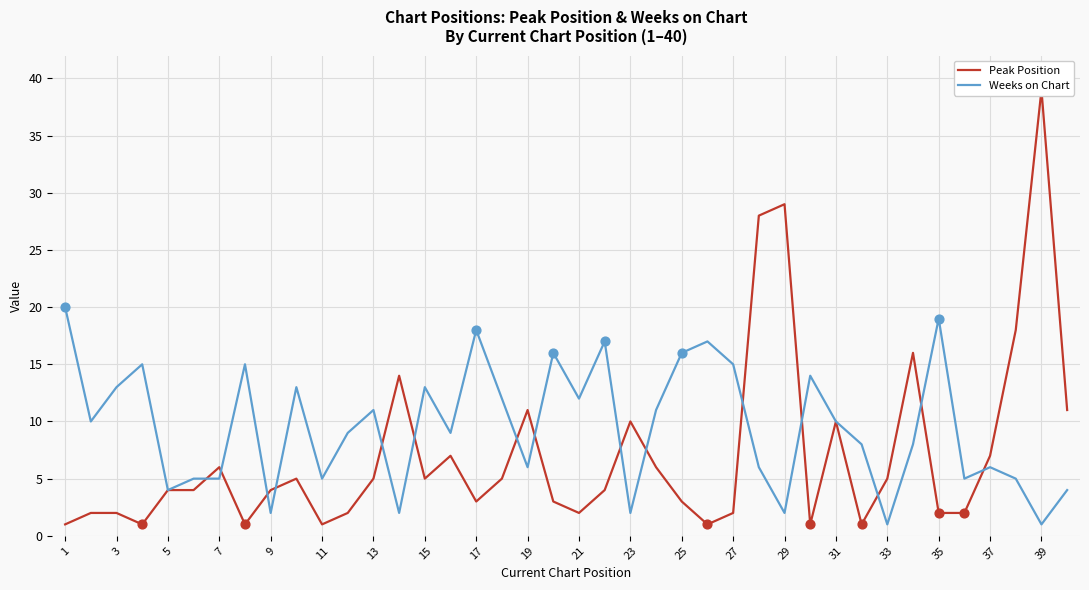

Which series has the largest Y range (max minus min)?

Peak Position